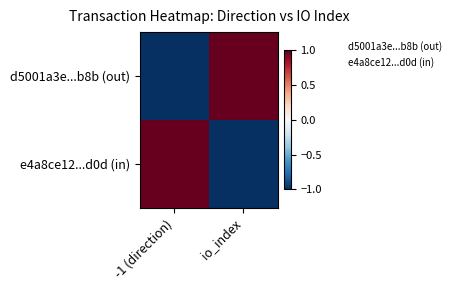

Reading left to right, what are all the values shown in this chart?

d5001a3e...b8b (out): -1 (direction)=-1	io_index=1
e4a8ce12...d0d (in): -1 (direction)=1	io_index=-1